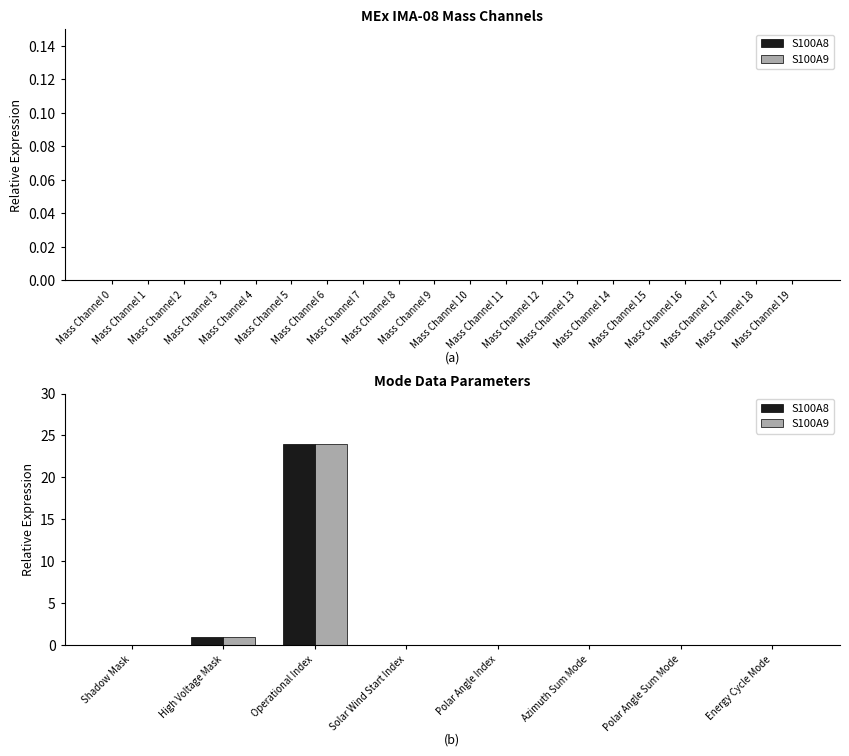

What is the highest value of the S100A8 series?

24